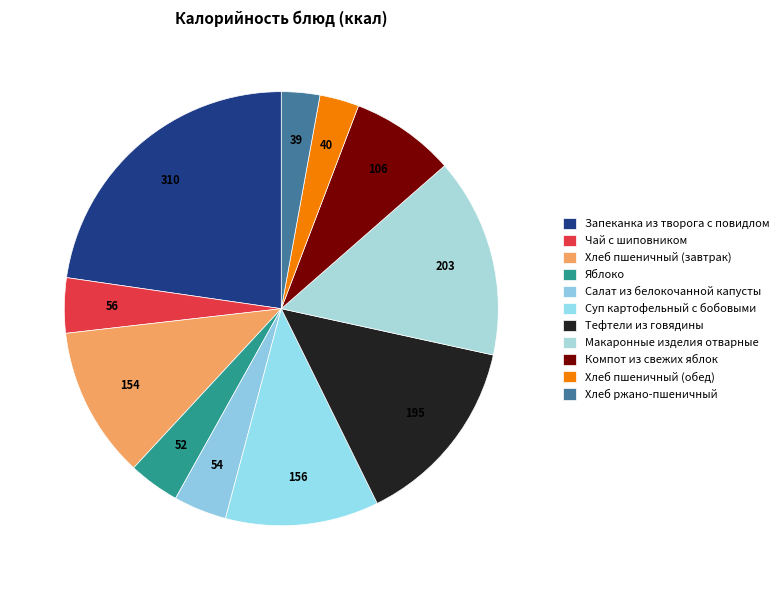

To the nearest percent, what is the average slice percentage?

9%